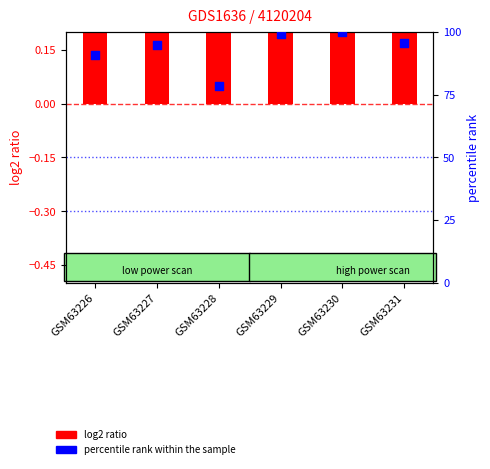

What is the change in value from GSM63229 to GSM63230?

+0.9